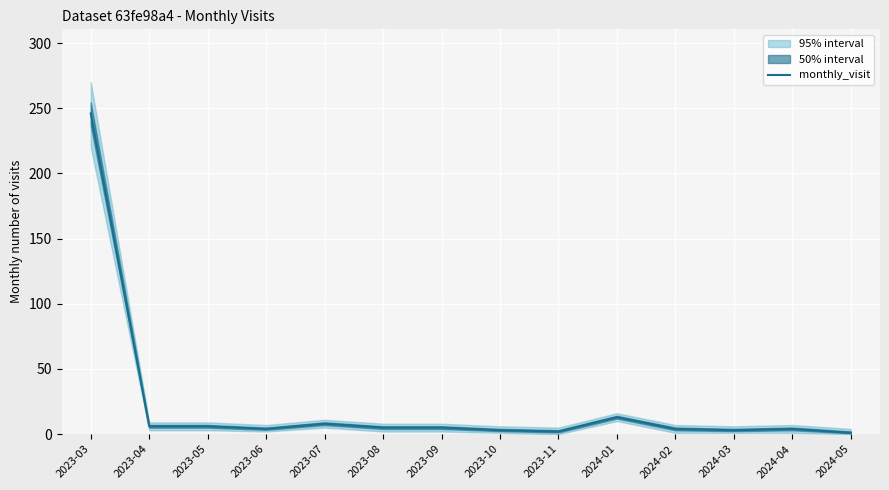

How many series are shown in this chart?

1